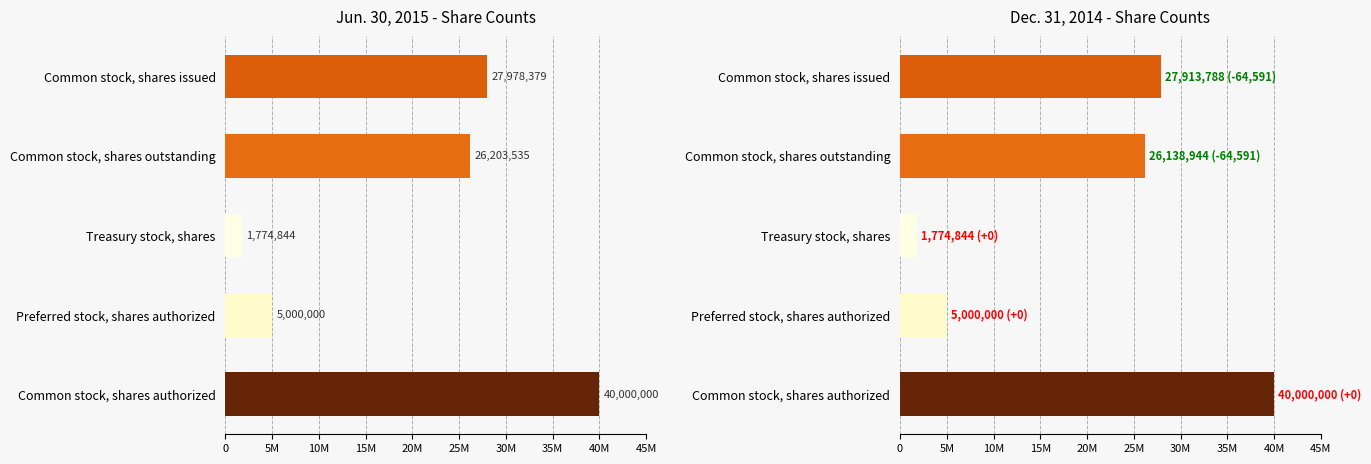

What position from the left is Common stock, shares authorized?

5